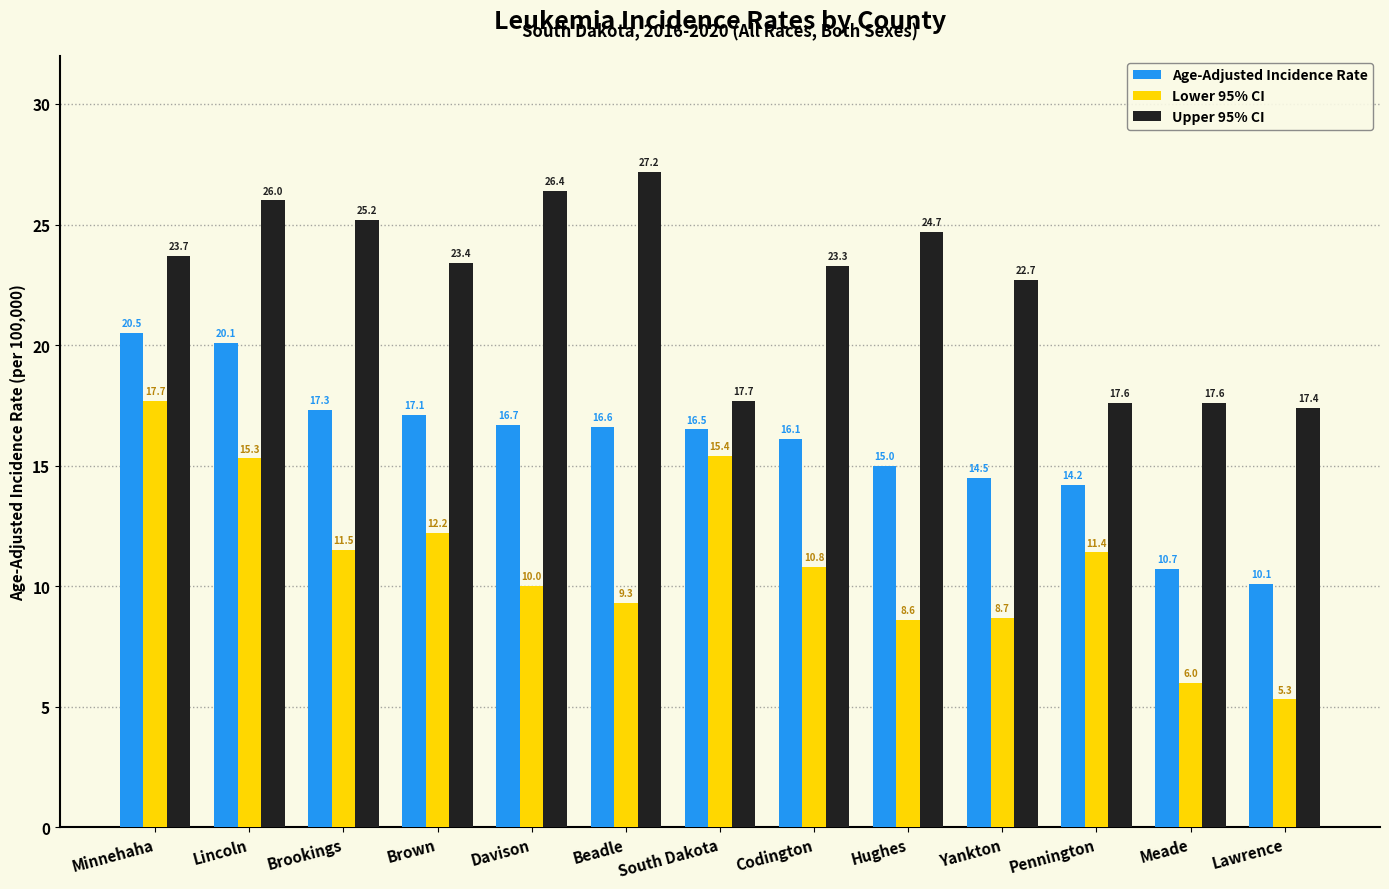

What is the difference between the maximum and minimum values in the Age-Adjusted Incidence Rate series?

10.4